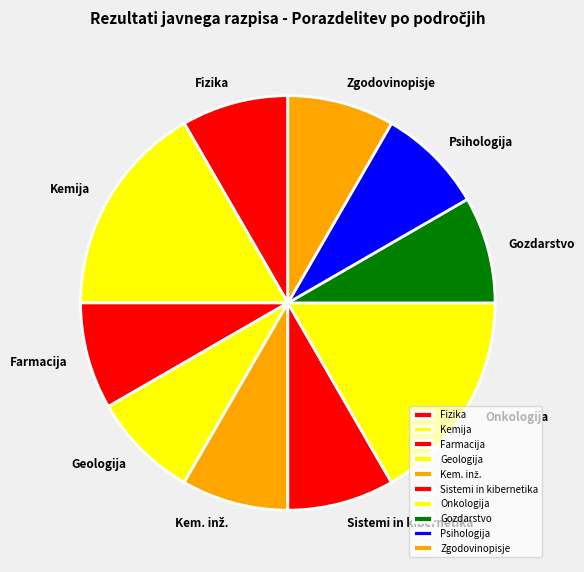

The Geologija slice represents 8% of the pie. True or false?

True